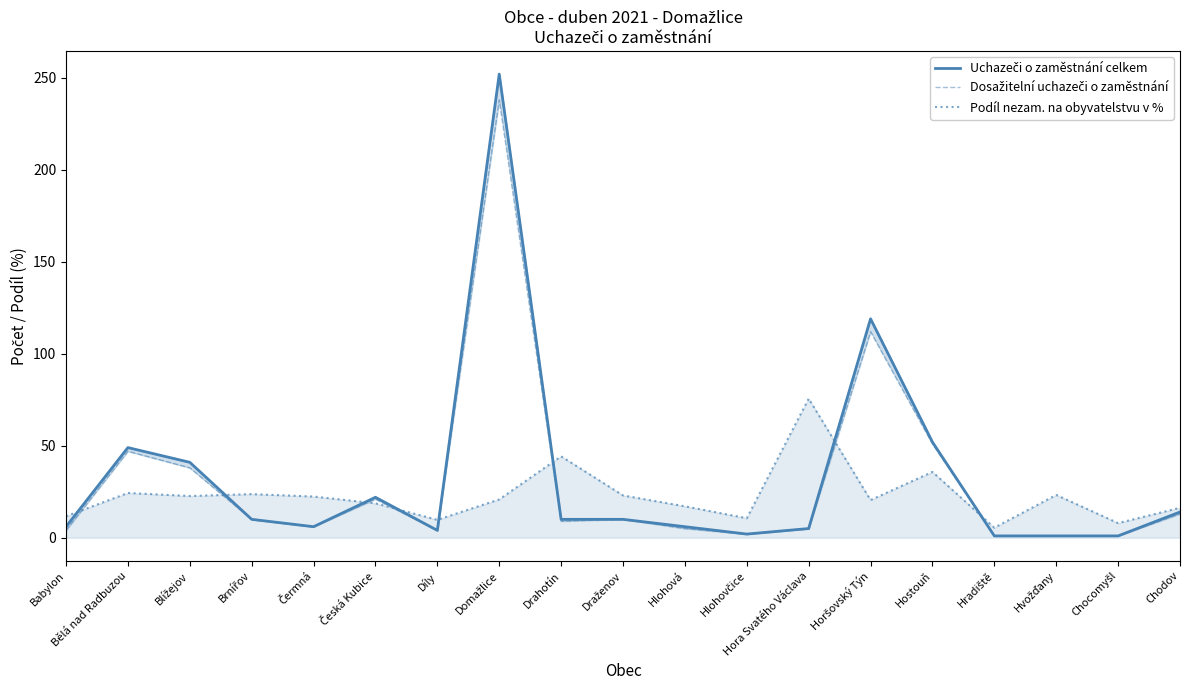

At which category is the sum across all series the highest?

Domažlice